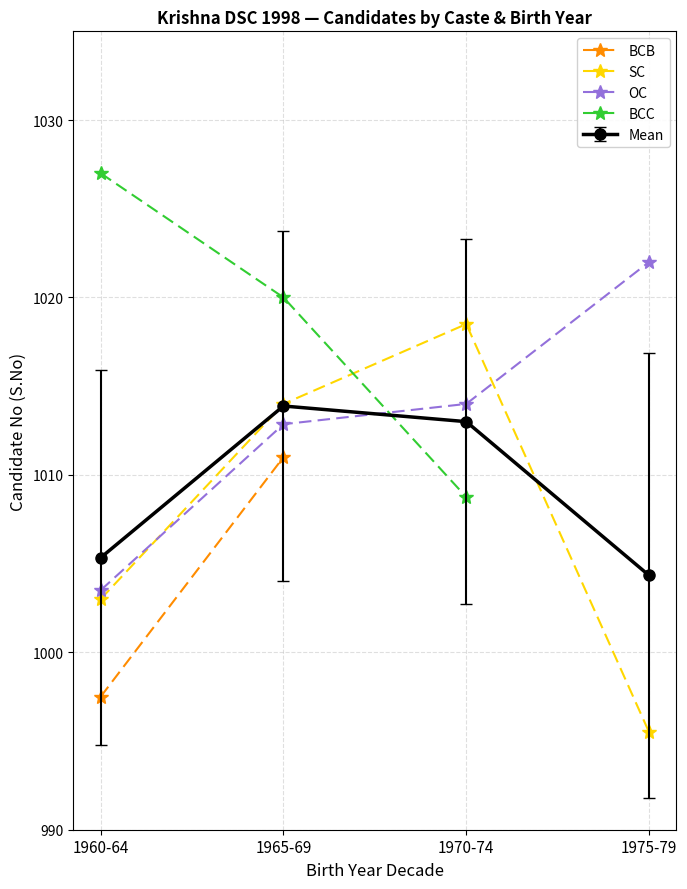

True or false: BCB and OC intersect in this chart.

False